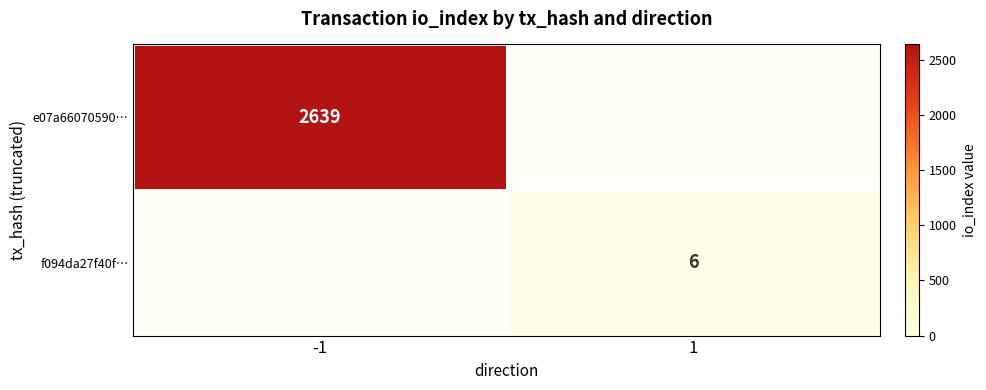

What is the total value across all series at -1?

2639